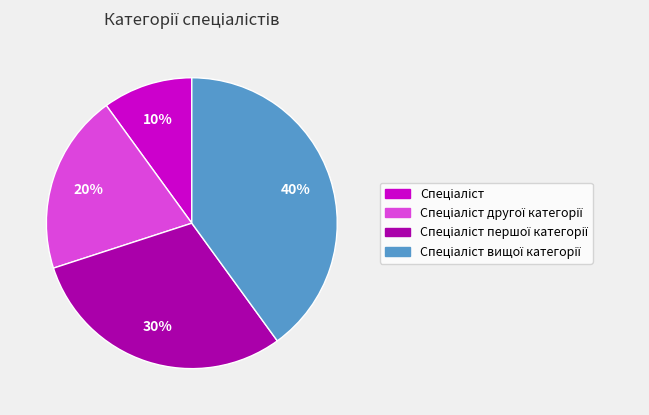

Is there a majority slice in this chart?

No